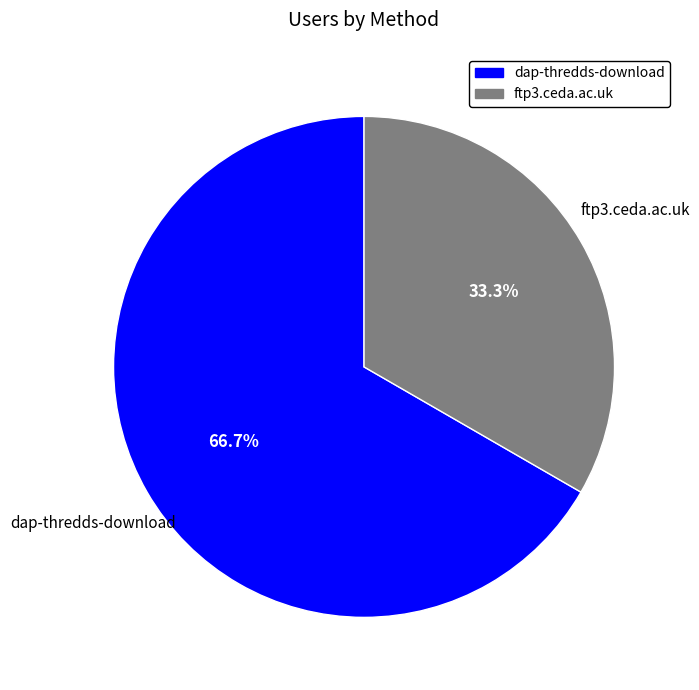

To the nearest percent, what is the difference between the ftp3.ceda.ac.uk and dap-thredds-download slice percentages?

33%